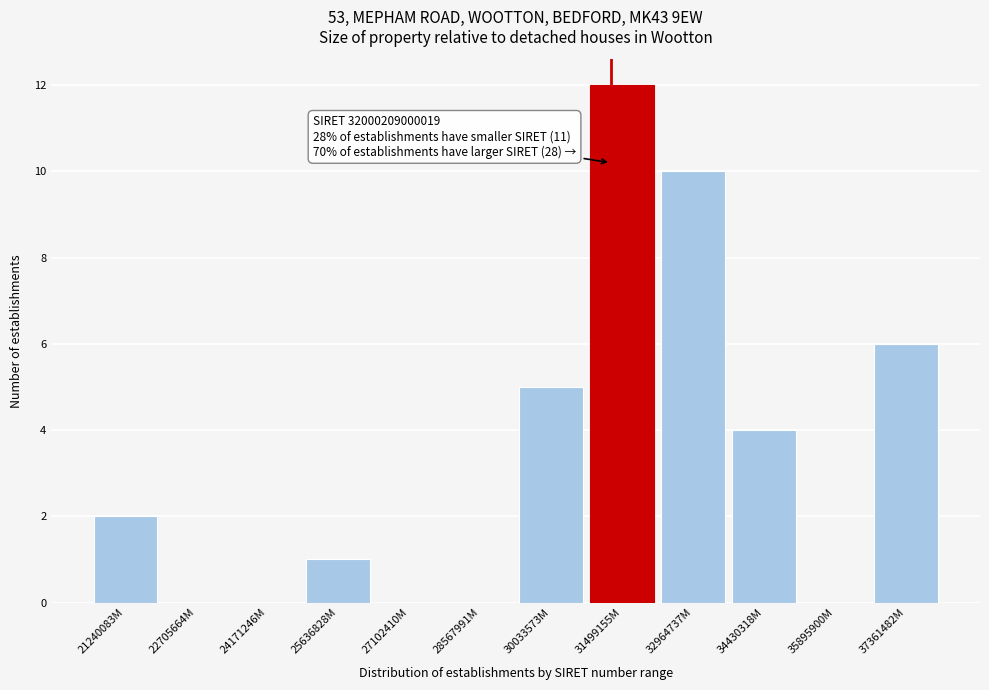

Reading left to right, extract all data points from this chart.

21240083M=2	22705664M=0	24171246M=0	25636828M=1	27102410M=0	28567991M=0	30033573M=5	31499155M=12	32964737M=10	34430318M=4	35895900M=0	37361482M=6